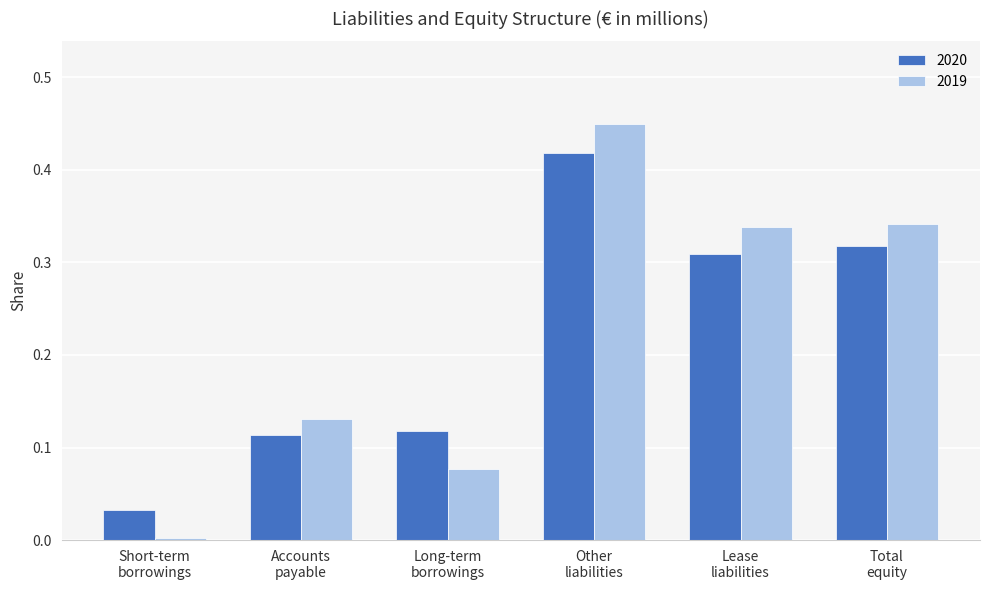

Which series has the widest spread of values?

2019